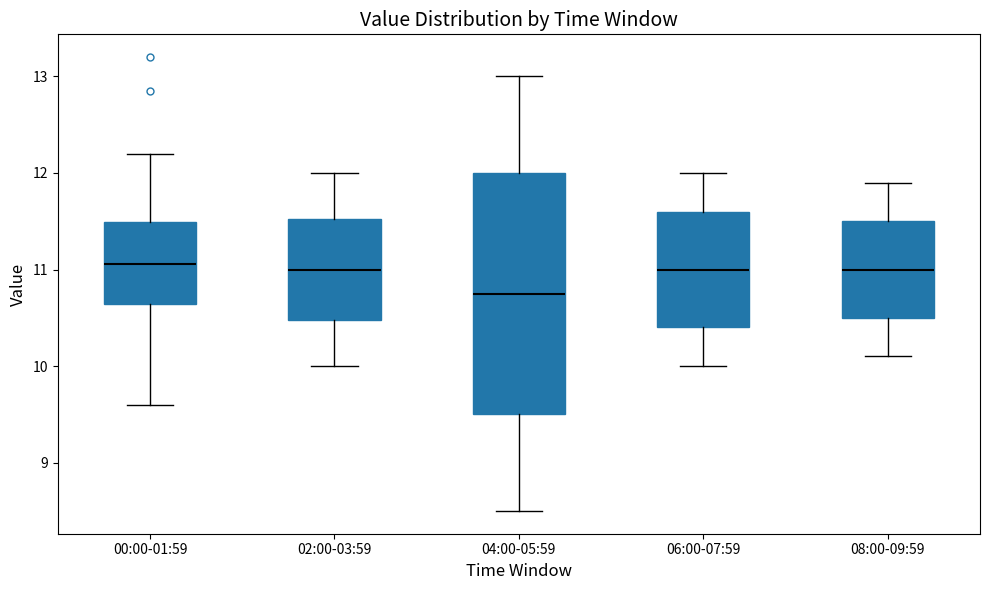

Where does the upper whisker of the box for 00:00-01:59 end on the y-axis? The values are not printed on the chart, so give them approximately, as read against the axis.

12.2